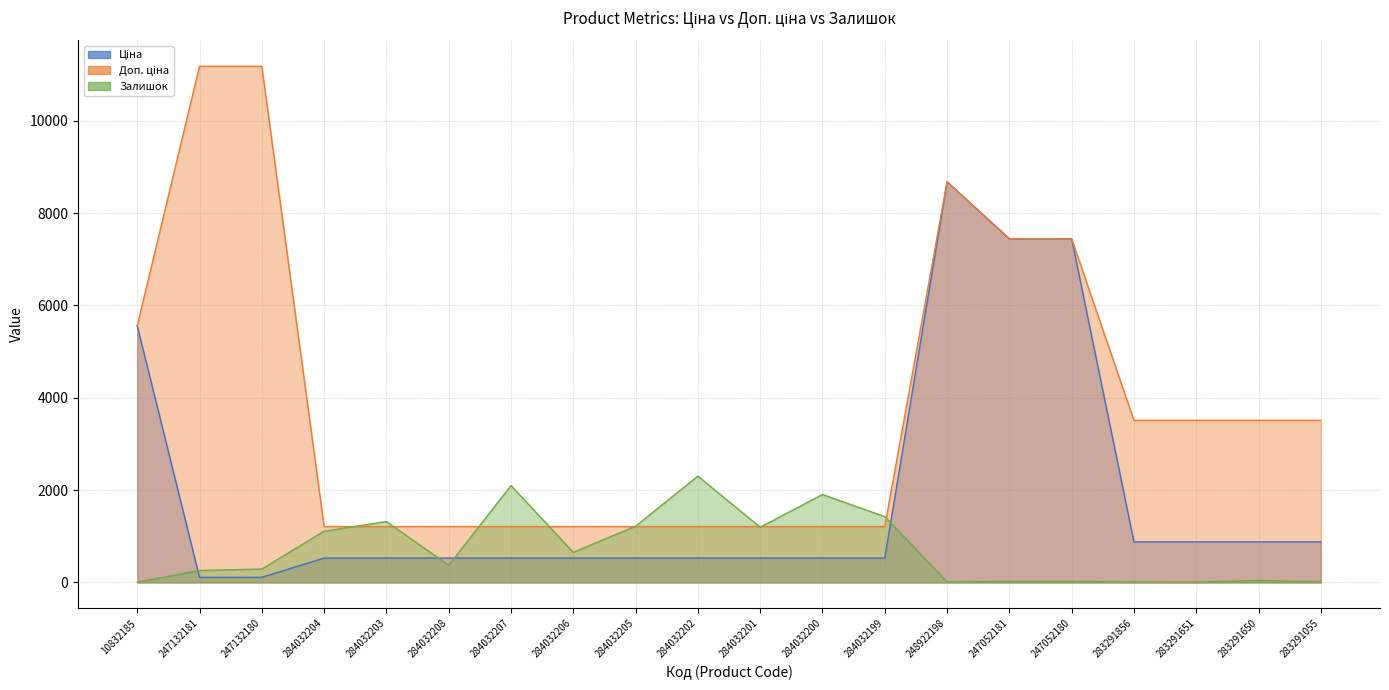

What is the value of the Доп. ціна point at the 12th from the left?

1210.7